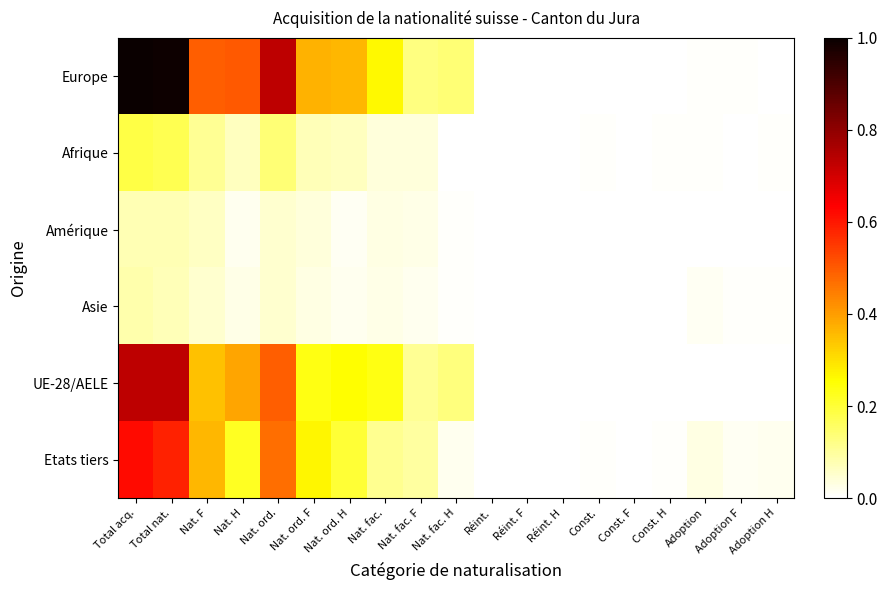

Which series changed the most between Nat. ord. and Const. H?

Europe